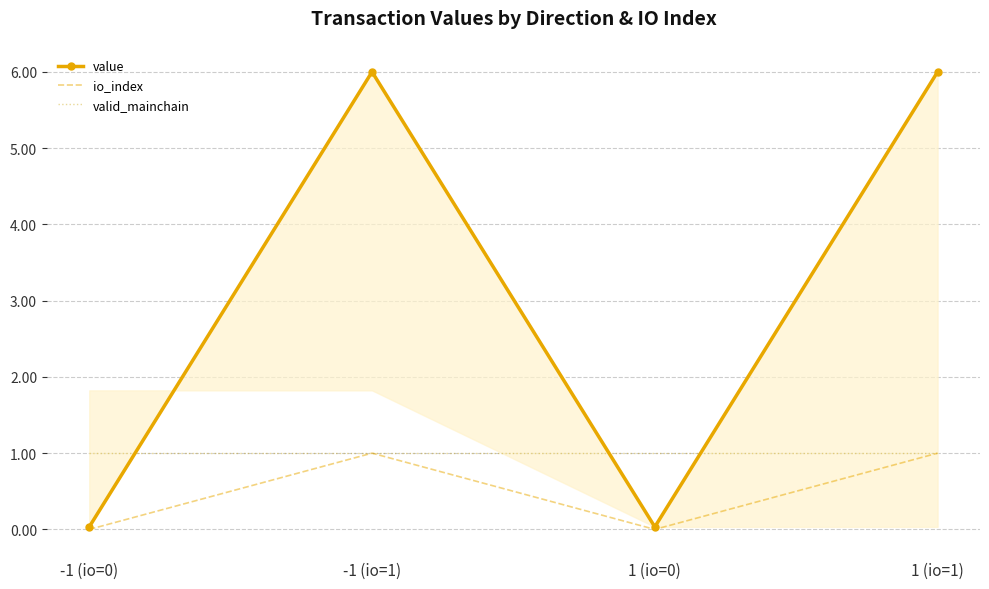

Where is valid_mainchain nearest to the value 1?

-1 (io=0)